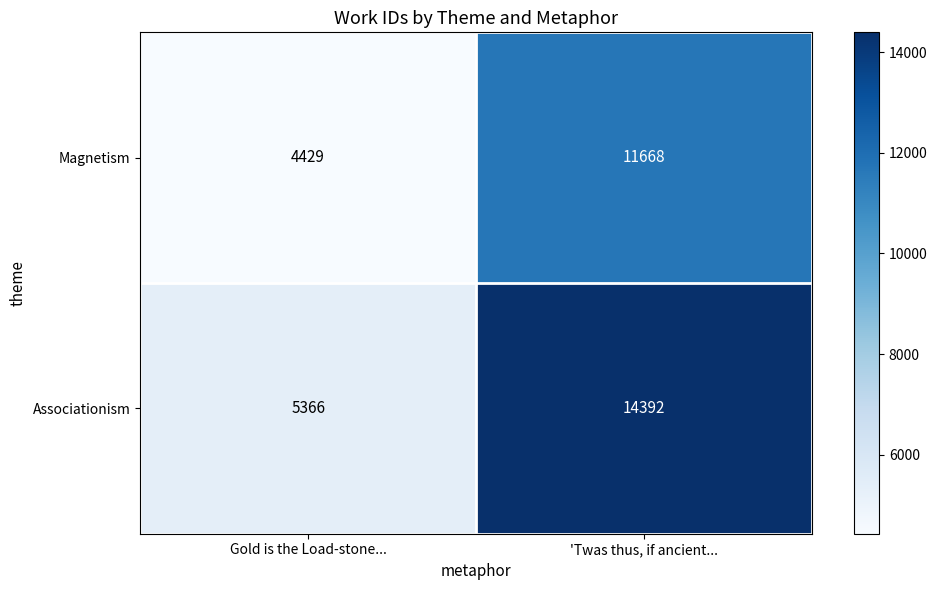

Reading left to right, extract all data points from this chart.

Magnetism: 4429	11668
Associationism: 5366	14392